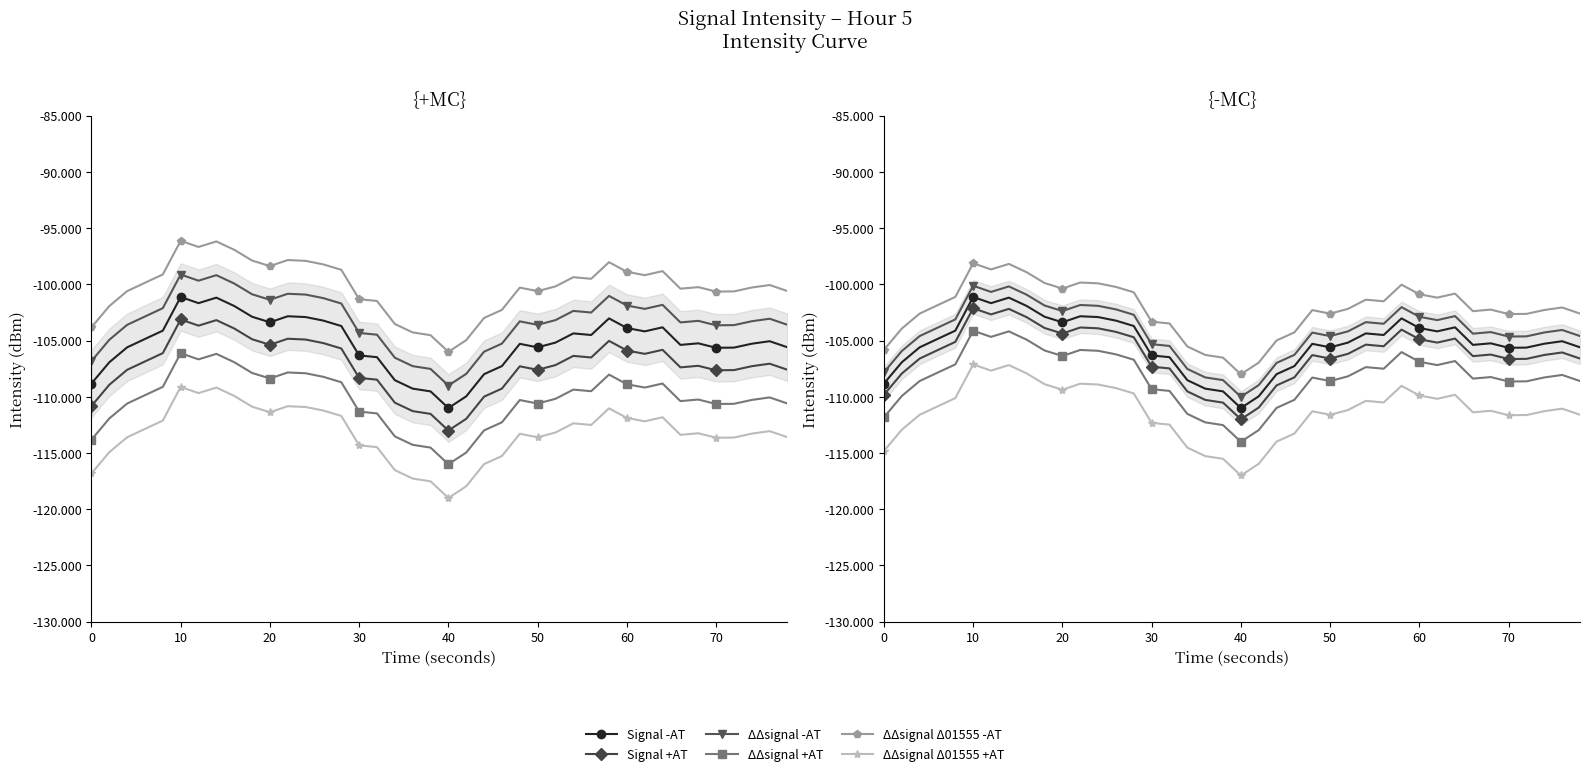

What are all the series names shown in the legend?

Signal -AT, Signal +AT, ΔΔsignal -AT, ΔΔsignal +AT, ΔΔsignal Δ01555 -AT, ΔΔsignal Δ01555 +AT